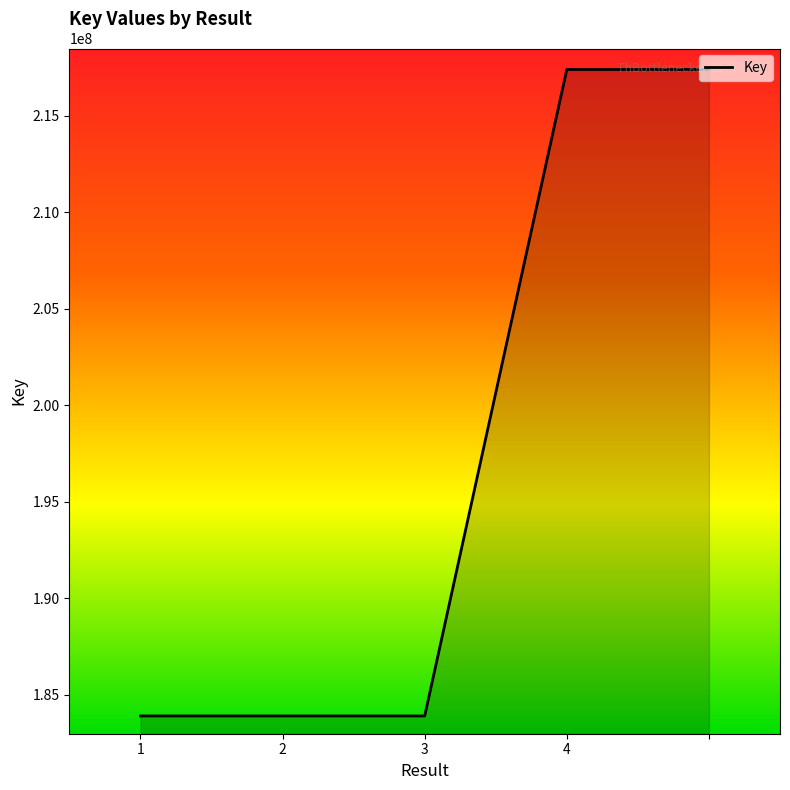

What is the average value?

197306767